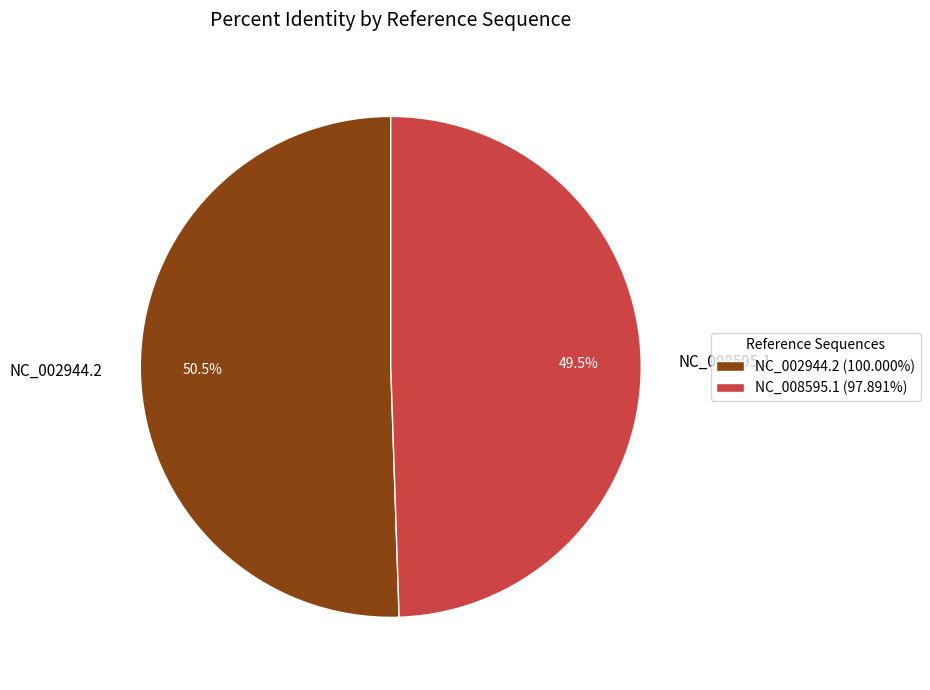

Rank the categories by value from lowest to highest.

NC_008595.1, NC_002944.2